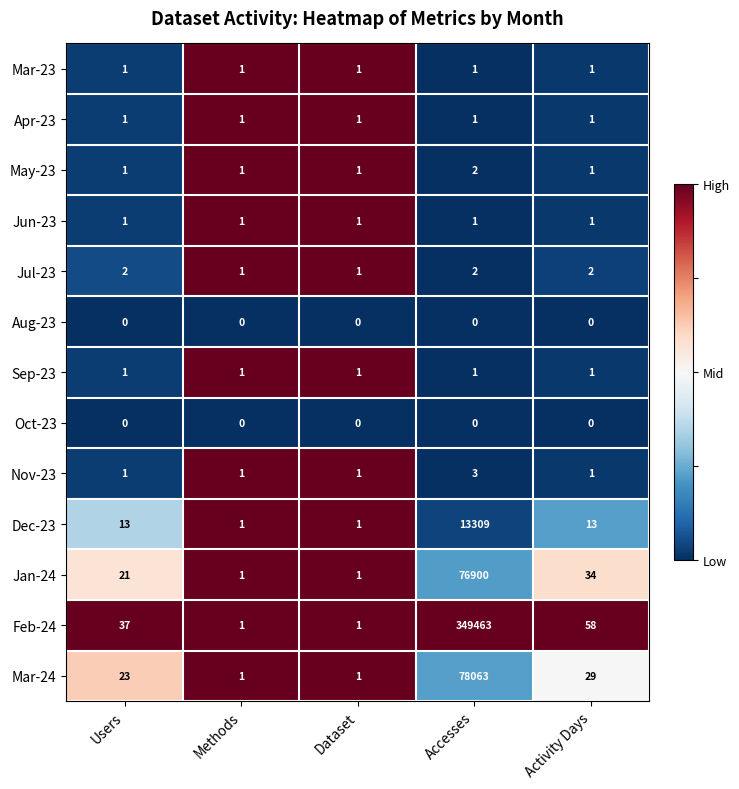

What is the greatest value displayed?

349463